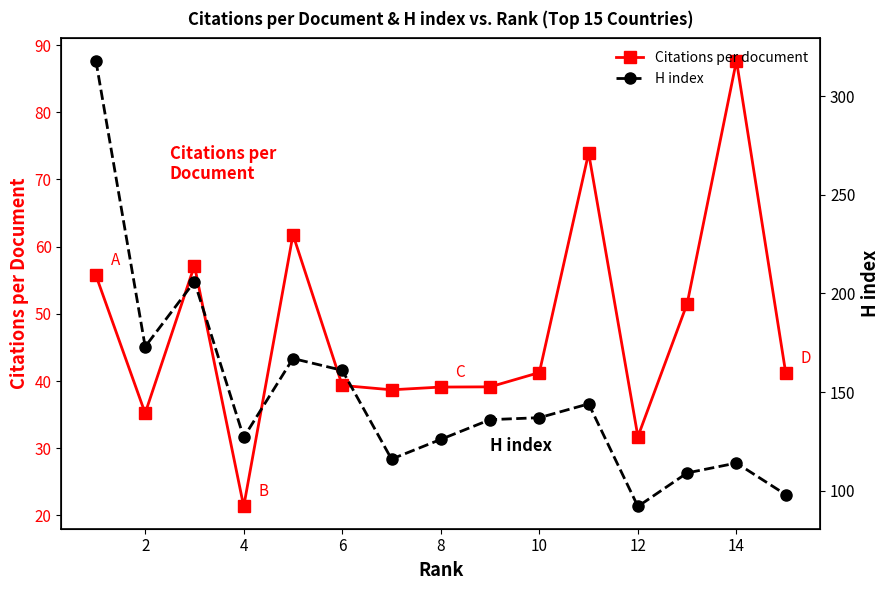

Which series has the widest spread of values?

H index